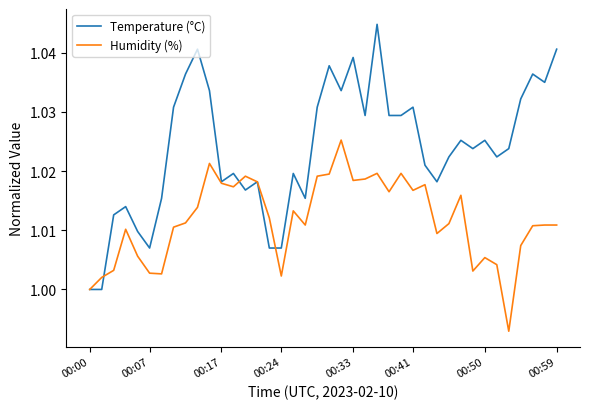

Rank the series by their maximum value, from highest to lowest.

Temperature (°C), Humidity (%)